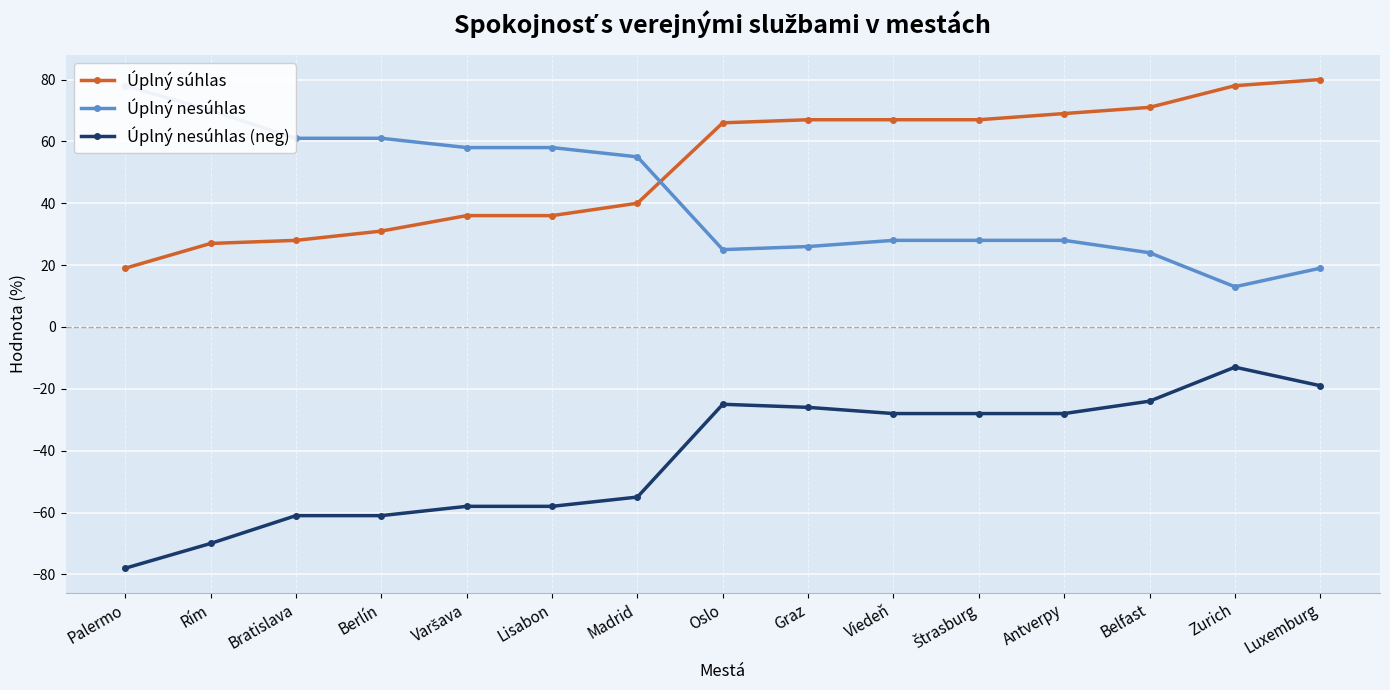

What is the difference between the second highest and minimum values in the Úplný súhlas series?

59